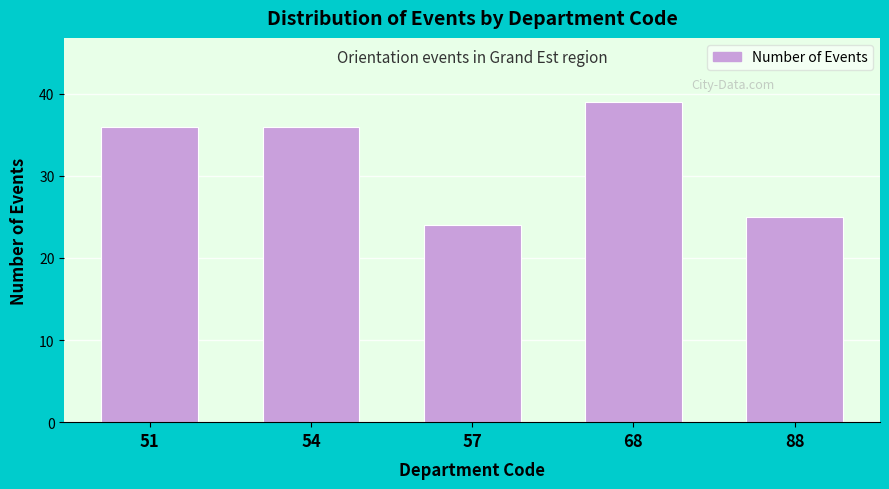

Reading left to right, what are all the values shown in this chart?

36	36	24	39	25